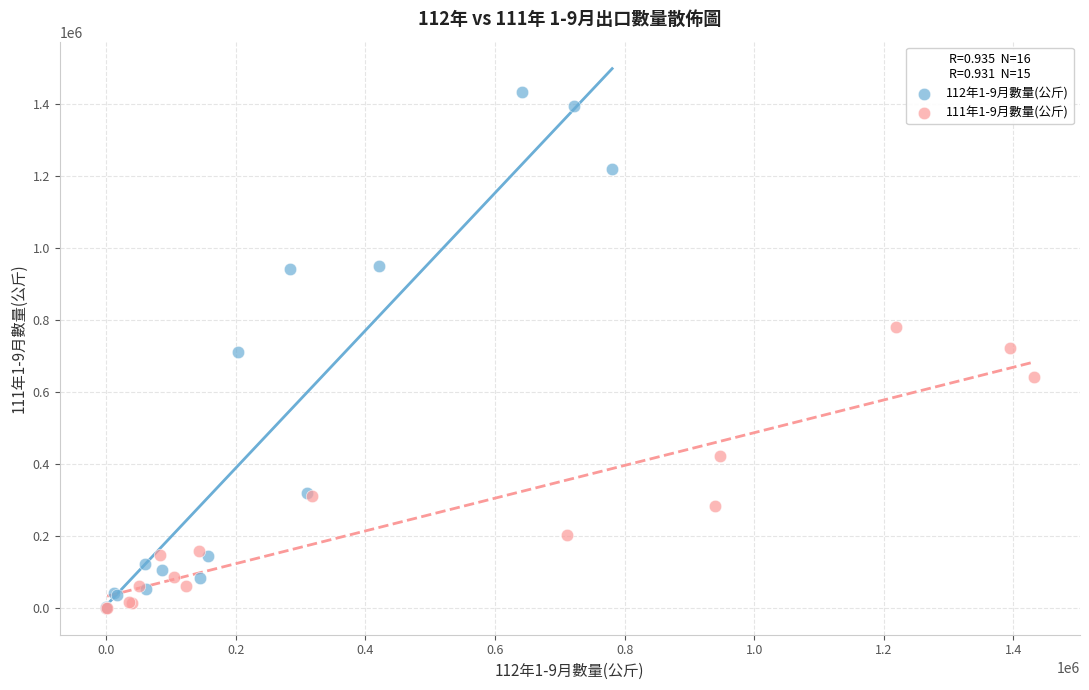

Which series reaches the maximum Y coordinate?

112年1-9月數量(公斤)